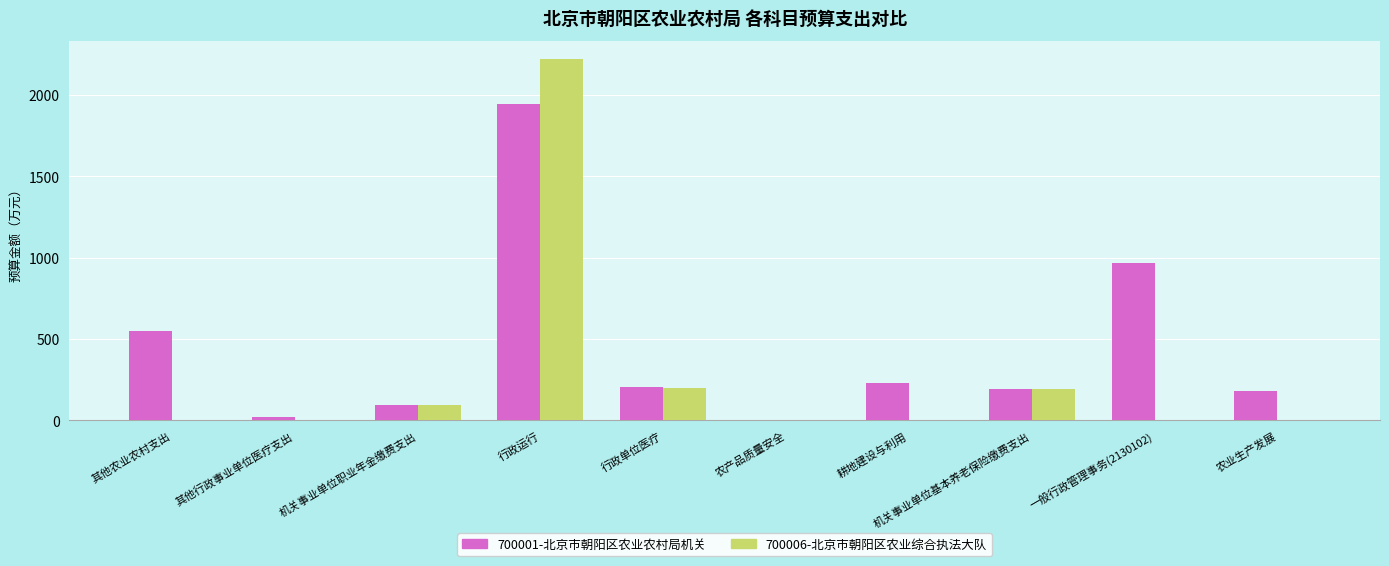

What is the difference between the 700001-北京市朝阳区农业农村局机关 values at 农产品质量安全 and 其他农业农村支出?

548.1